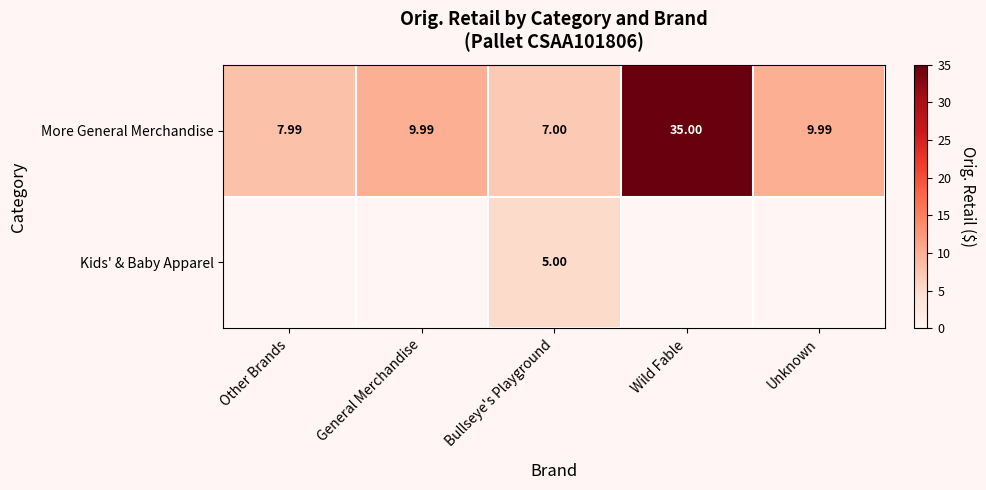

What is the average value of the More General Merchandise series?

14.0